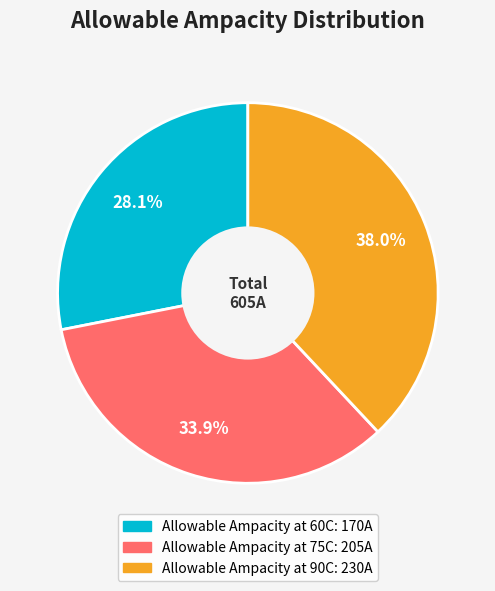

The Allowable Ampacity at 75C slice represents 48% of the pie. True or false?

False